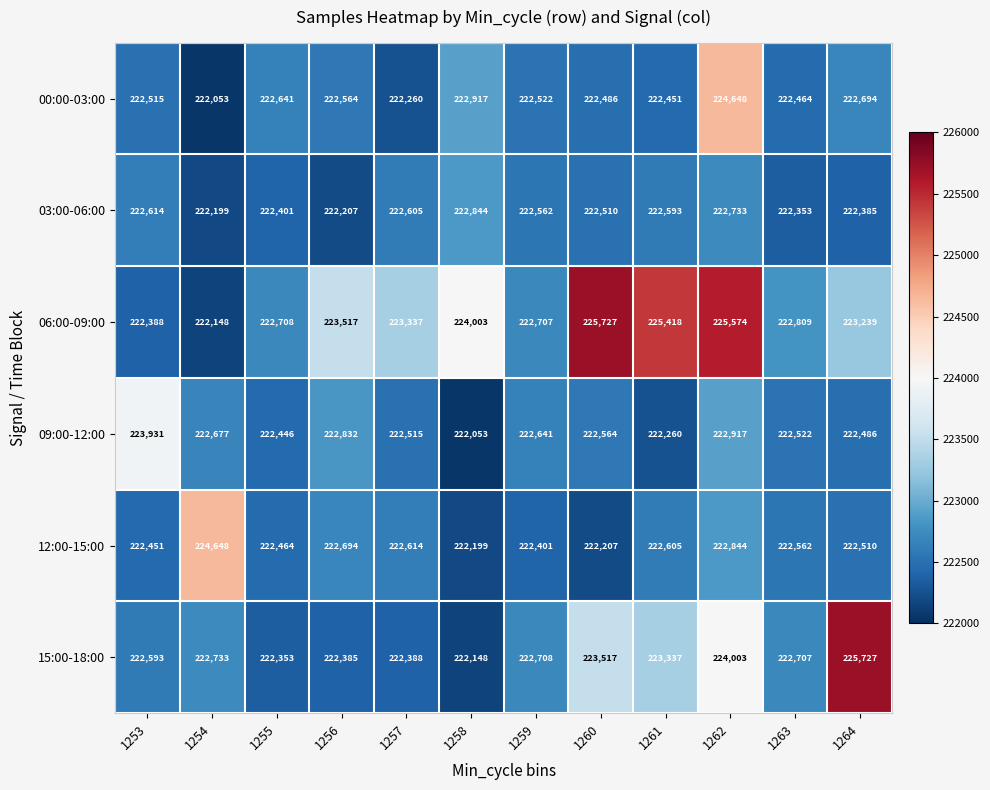

Where does the 09:00-12:00 series first go above 222564?

1253